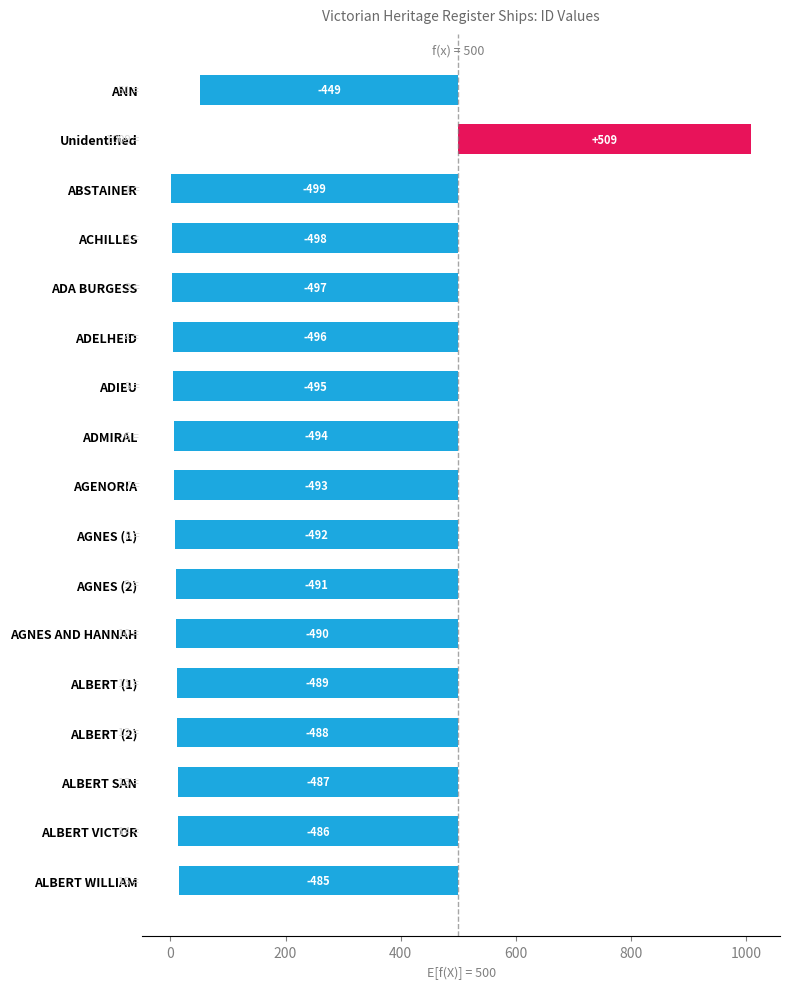

What is the label of the 7th bar from the right?

AGNES (2)